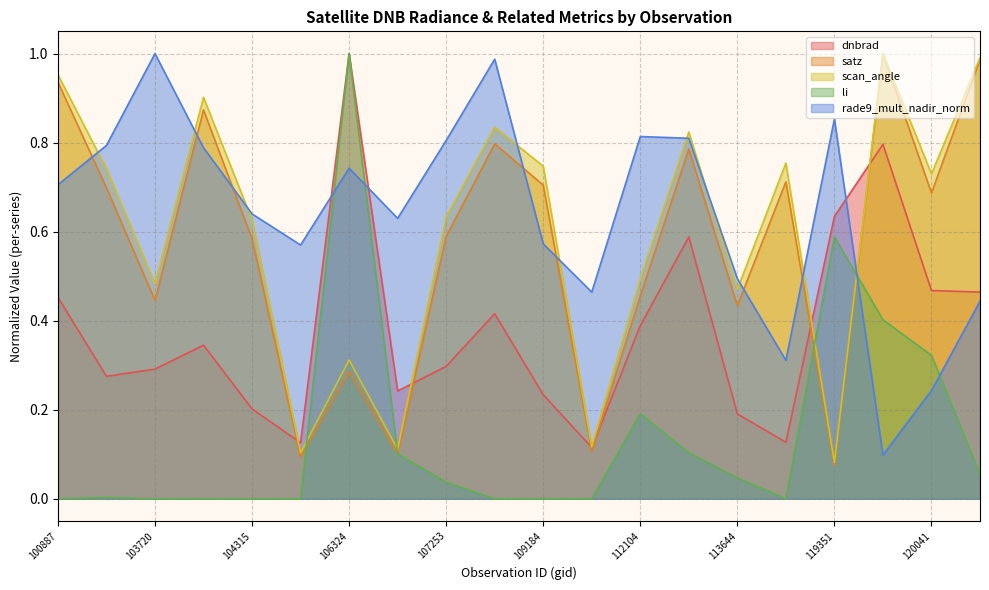

How many dnbrad values are between 0 and 1?

20